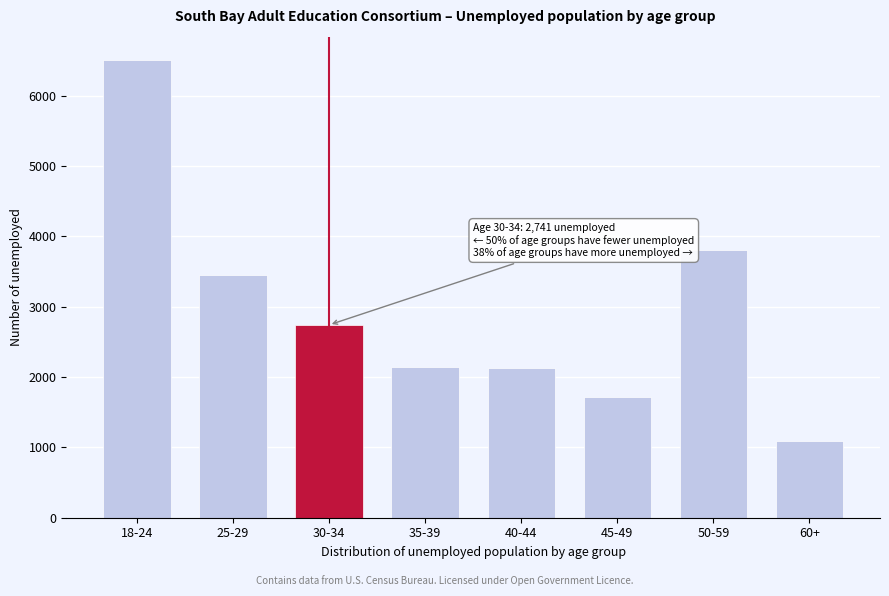

What is the label of the 4th bar from the right?

40-44